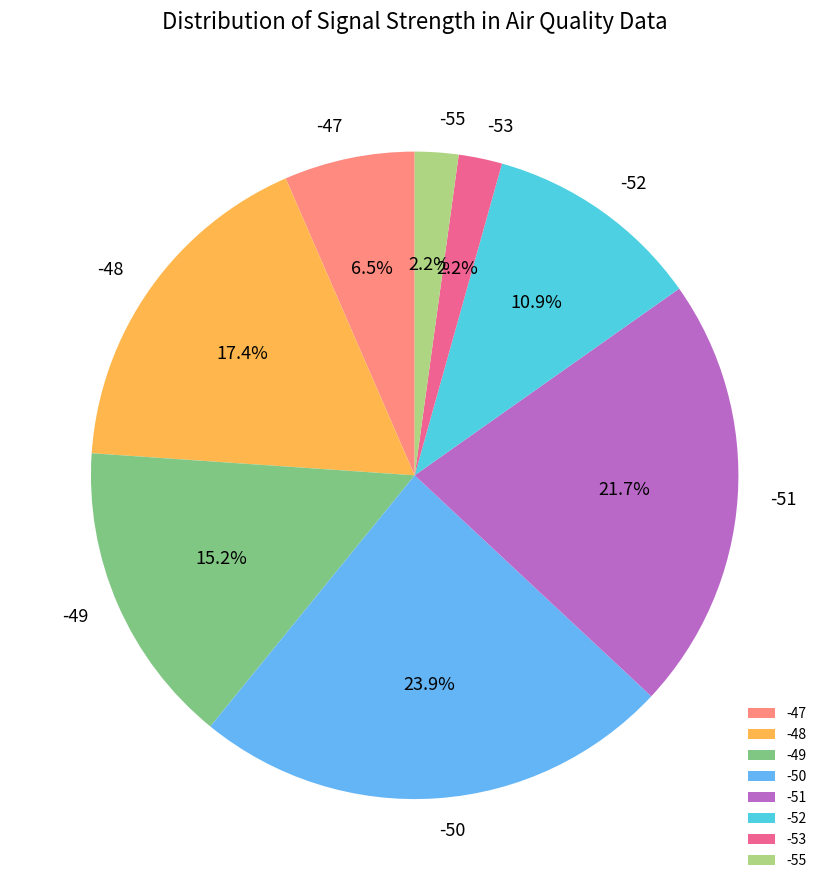

Does any single category account for the majority?

No